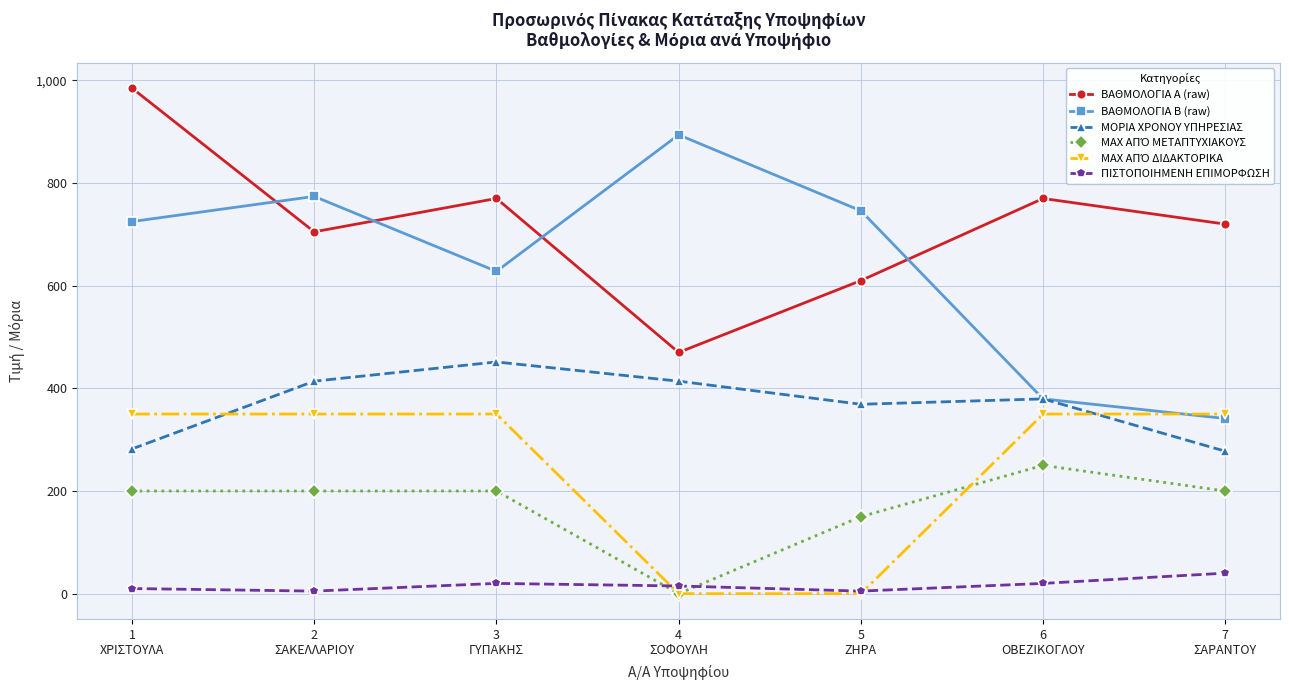

True or false: ΠΙΣΤΟΠΟΙΗΜΕΝΗ ΕΠΙΜΟΡΦΩΣΗ and ΒΑΘΜΟΛΟΓΙΑ Β (raw) cross at least once.

False